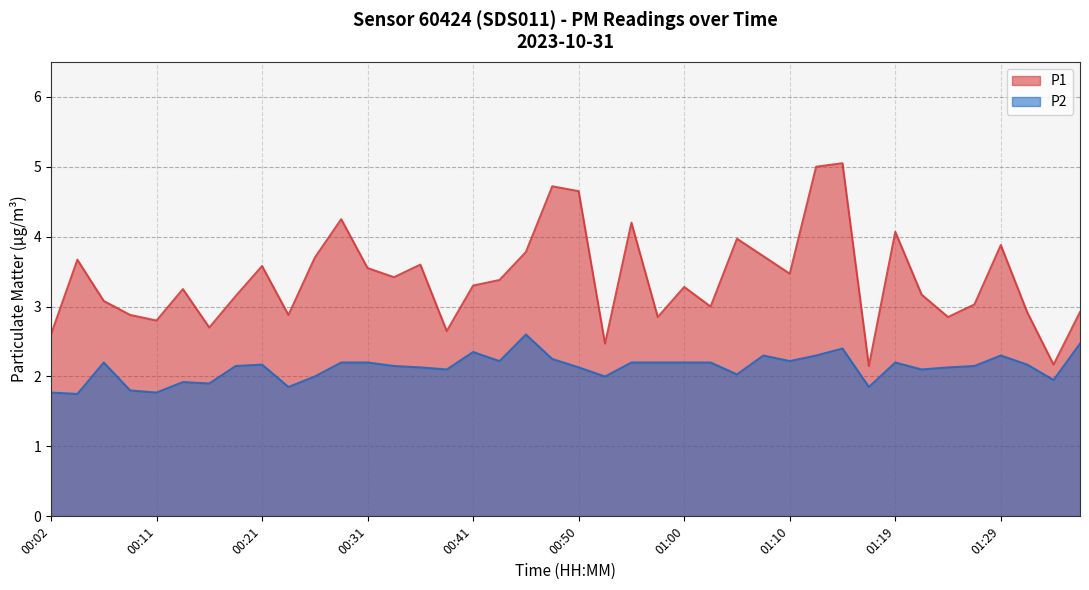

Reading left to right, what are all the values shown in this chart?

P1: 00:02=2.6	00:04=3.7	00:07=3.1	00:09=2.9	00:11=2.8	00:14=3.2	00:16=2.7	00:19=3.1	00:21=3.6	00:24=2.9	00:26=3.7	00:28=4.2	00:31=3.5	00:33=3.4	00:36=3.6	00:38=2.6	00:41=3.3	00:43=3.4	00:45=3.8	00:48=4.7	00:50=4.7	00:53=2.5	00:55=4.2	00:58=2.9	01:00=3.3	01:02=3.0	01:05=4.0	01:07=3.7	01:10=3.5	01:12=5.0	01:15=5.0	01:17=2.1	01:19=4.1	01:22=3.2	01:24=2.9	01:27=3.0	01:29=3.9	01:32=2.9	01:34=2.2	01:36=2.9
P2: 00:02=1.8	00:04=1.8	00:07=2.2	00:09=1.8	00:11=1.8	00:14=1.9	00:16=1.9	00:19=2.1	00:21=2.2	00:24=1.9	00:26=2.0	00:28=2.2	00:31=2.2	00:33=2.1	00:36=2.1	00:38=2.1	00:41=2.4	00:43=2.2	00:45=2.6	00:48=2.2	00:50=2.1	00:53=2.0	00:55=2.2	00:58=2.2	01:00=2.2	01:02=2.2	01:05=2.0	01:07=2.3	01:10=2.2	01:12=2.3	01:15=2.4	01:17=1.9	01:19=2.2	01:22=2.1	01:24=2.1	01:27=2.1	01:29=2.3	01:32=2.2	01:34=1.9	01:36=2.5